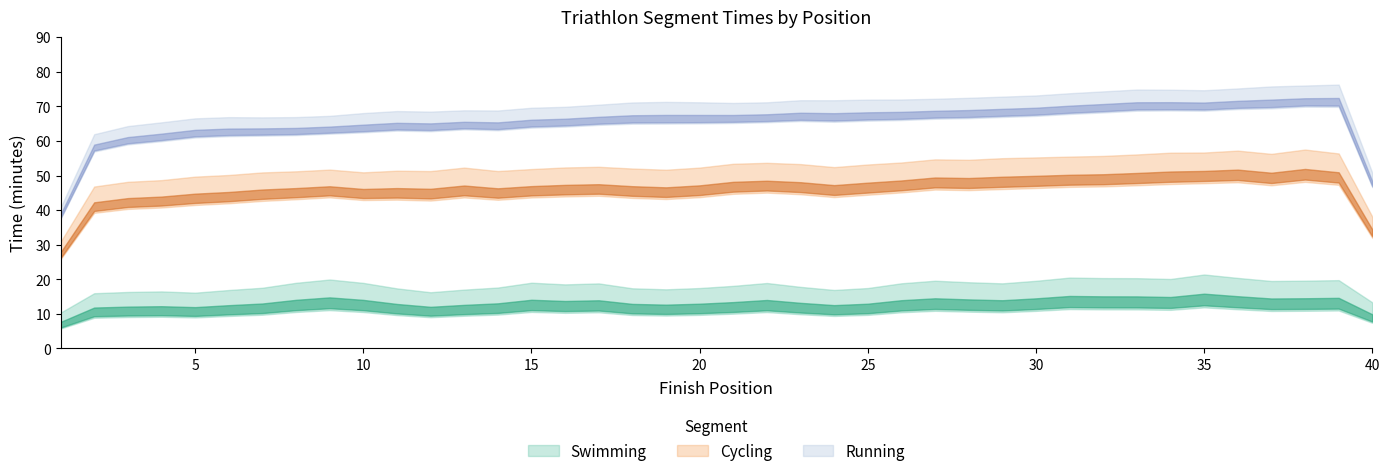

Reading right to left, what are all the values shown in this chart?

Swimming (min): 40=12.9	39=16.7	38=14.3	37=12.6	36=16.5	35=16.2	34=14.8	33=13.6	32=16.8	31=14.8	30=13.9	29=14.7	28=13.2	27=14.7	26=15.7	25=11.5	24=11.6	23=14.4	22=13.5	21=14.1	20=12.6	19=12.1	18=13.3	17=13.2	16=15.3	15=12.7	14=14.3	13=12.2	12=11.3	11=12.6	10=14.7	9=14.8	8=14.8	7=12.5	6=11.7	5=13.3	4=10.8	3=12.5	2=13.0	1=10.0
Cycling (min): 40=36.5	39=37.1	38=35.3	37=39.8	36=34.0	35=36.0	34=36.4	33=36.4	32=34.2	31=35.3	30=35.6	29=35.4	28=36.1	27=33.7	26=34.9	25=35.2	24=34.9	23=34.0	22=35.8	21=33.7	20=34.9	19=34.1	18=32.8	17=35.2	16=32.6	15=32.8	14=33.1	13=33.9	12=36.6	11=31.9	10=32.0	9=32.3	8=32.1	7=32.5	6=34.2	5=31.4	4=32.8	3=30.9	2=30.5	1=29.9
Running (min): 40=23.5	39=18.1	38=22.8	37=20.4	36=20.2	35=19.1	34=20.0	33=21.1	32=20.2	31=19.6	30=20.1	29=19.4	28=19.4	27=20.2	26=18.3	25=21.0	24=21.7	23=19.6	22=18.9	21=19.1	20=19.9	19=22.0	18=20.9	17=18.7	16=18.9	15=19.8	14=18.9	13=18.5	12=17.9	11=20.3	10=18.4	9=17.1	8=16.3	7=18.8	6=17.9	5=18.3	4=19.2	3=17.1	2=16.6	1=16.3